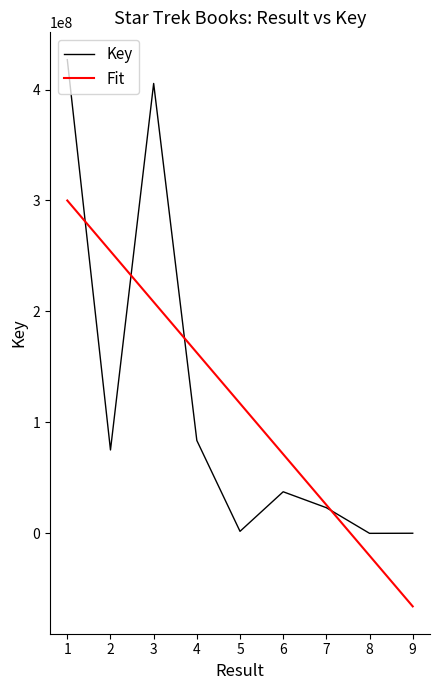

Which series has the widest spread of values?

Key